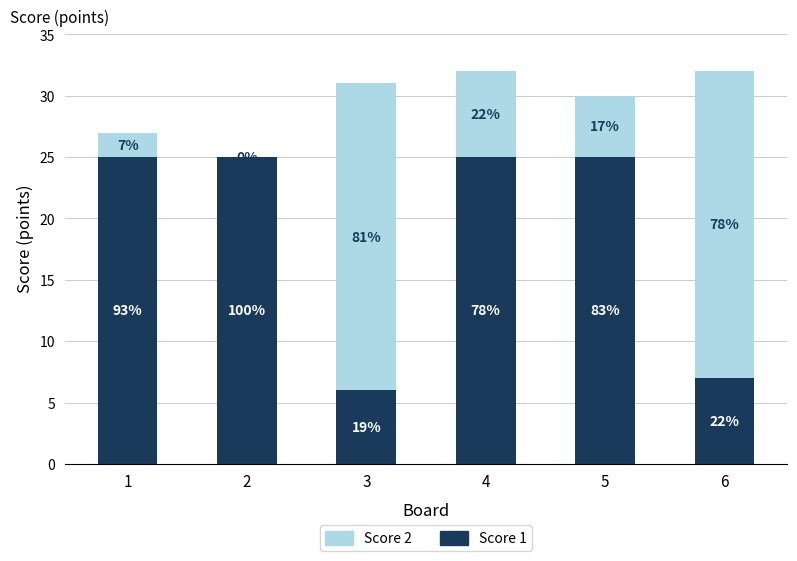

What value does the Score 1 series have at 4?

25